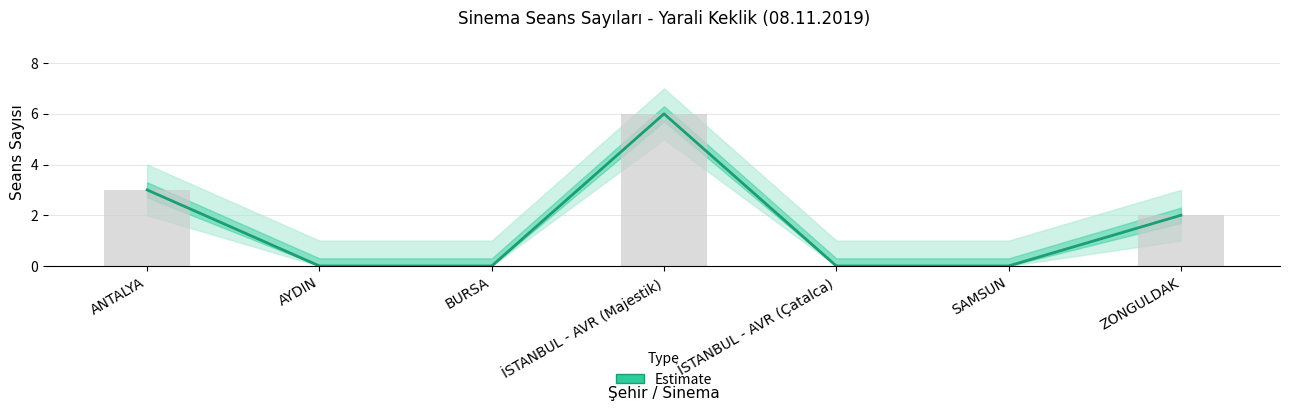

Which category has the highest value across all series?

İSTANBUL - AVR (Majestik)